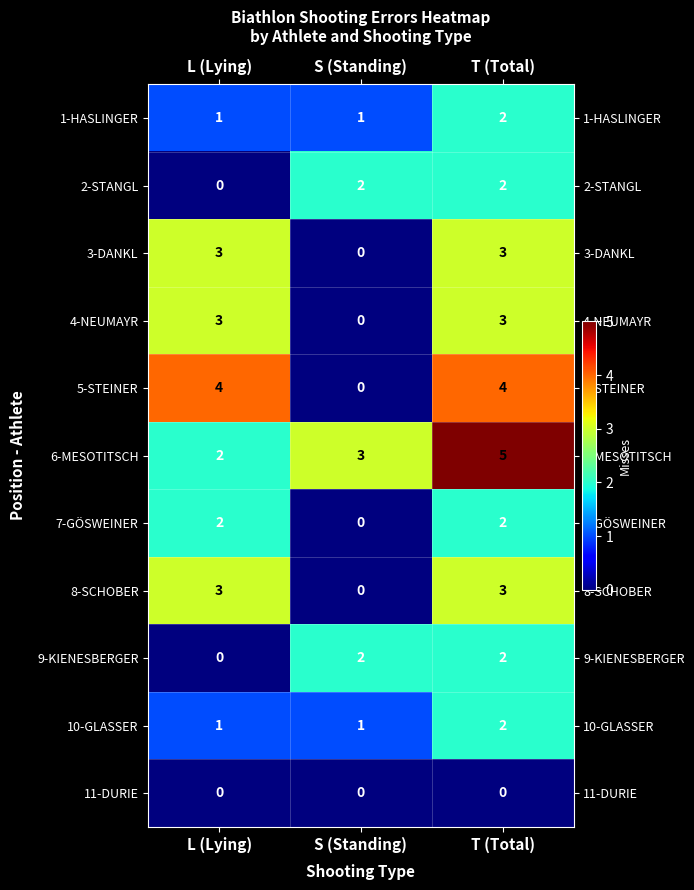

Count the 6-MESOTITSCH values in the range 2 to 5.

3